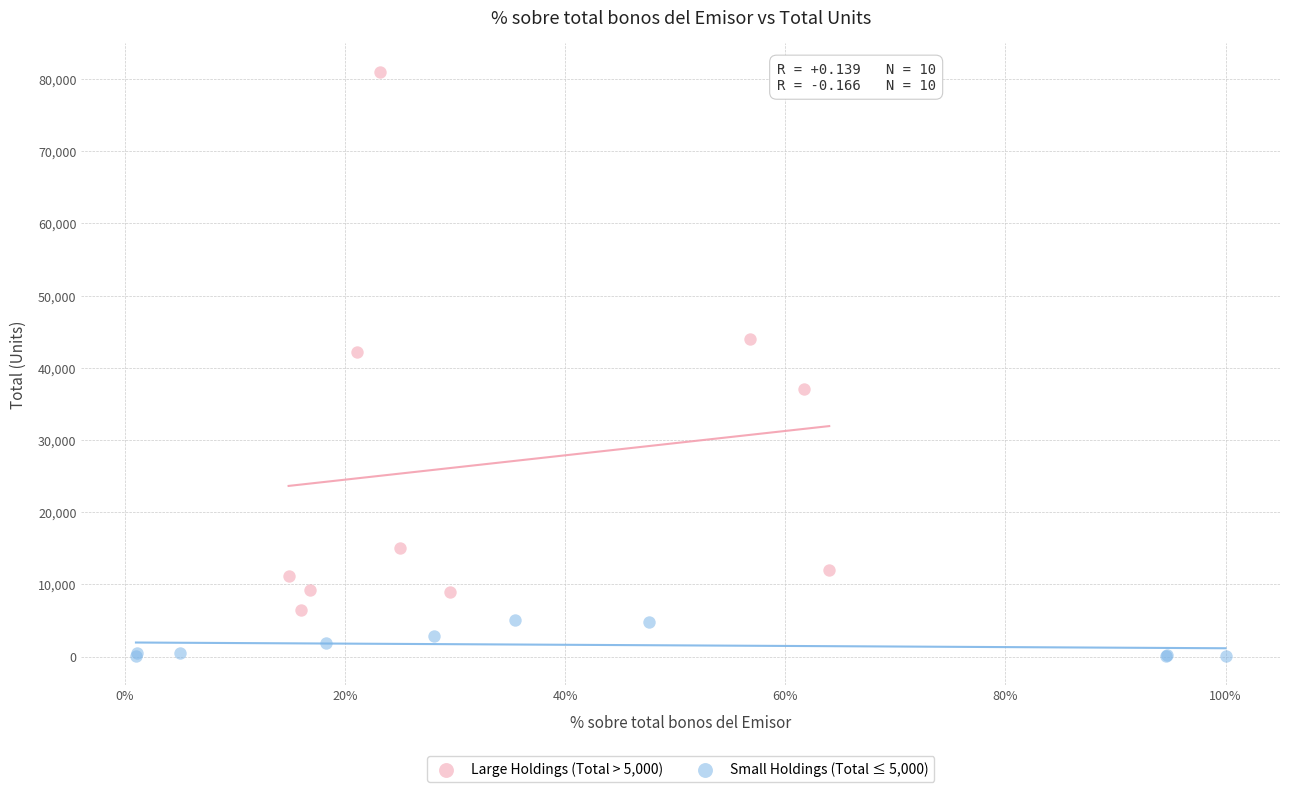

Which series reaches the maximum Y coordinate?

Large Holdings (Total > 5,000)